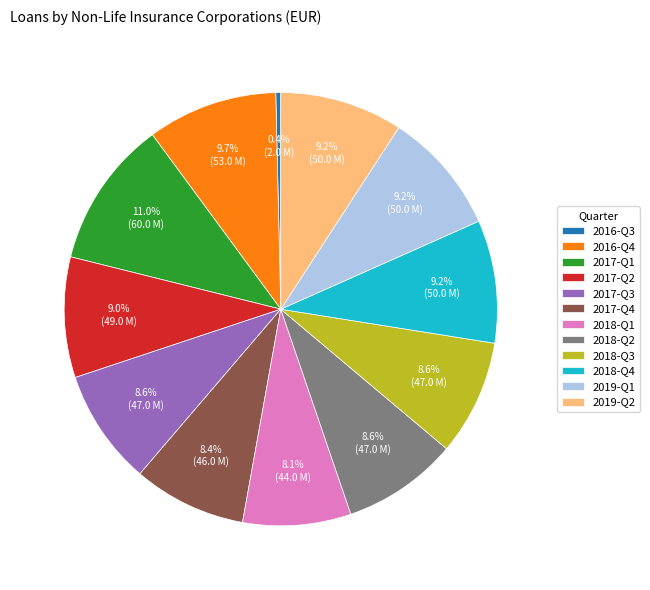

Approximately how many times larger is the value at 2017-Q1 compared to 2017-Q4?

1.3